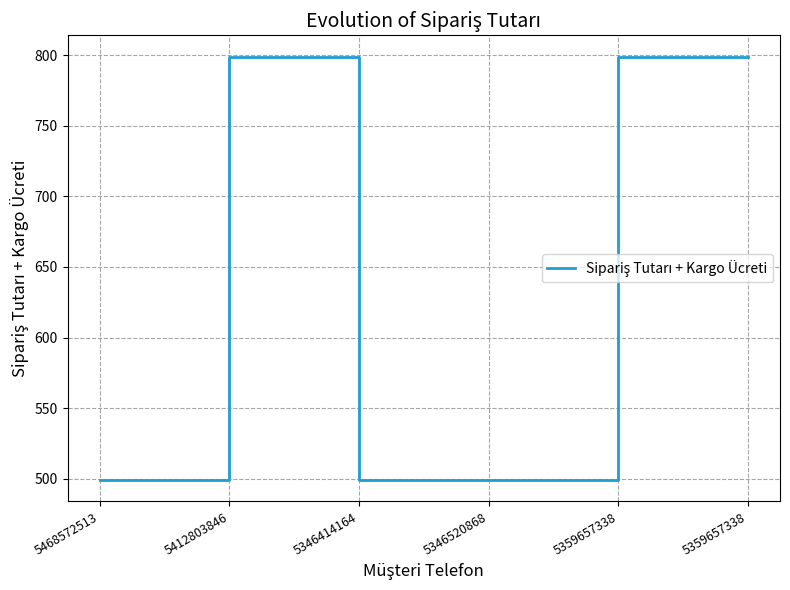

How many values are below 799?

3